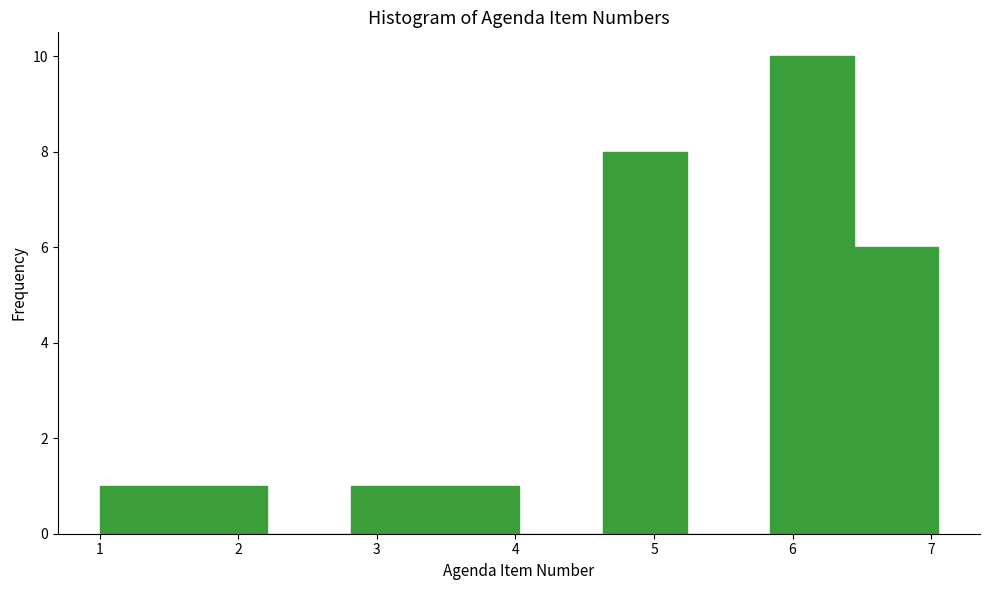

What is the height of the bar covering 2.8 to 3.4 on the x-axis? Neither the bar edges nor the heights are printed on the chart, so give them approximately, as read against the axes.

1